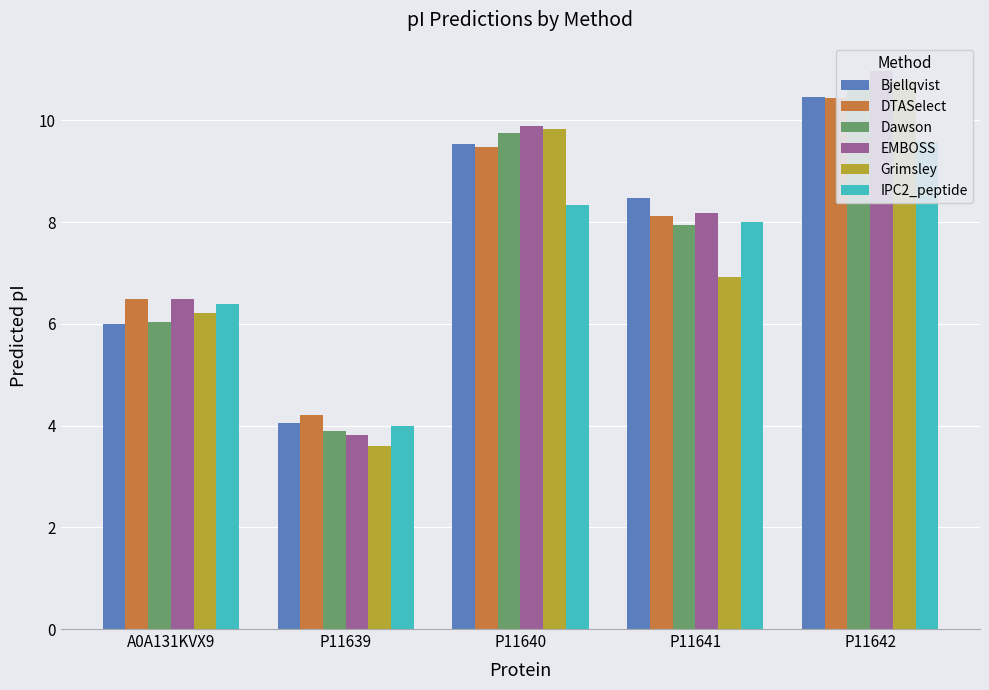

At which category is the sum across all series the highest?

P11642